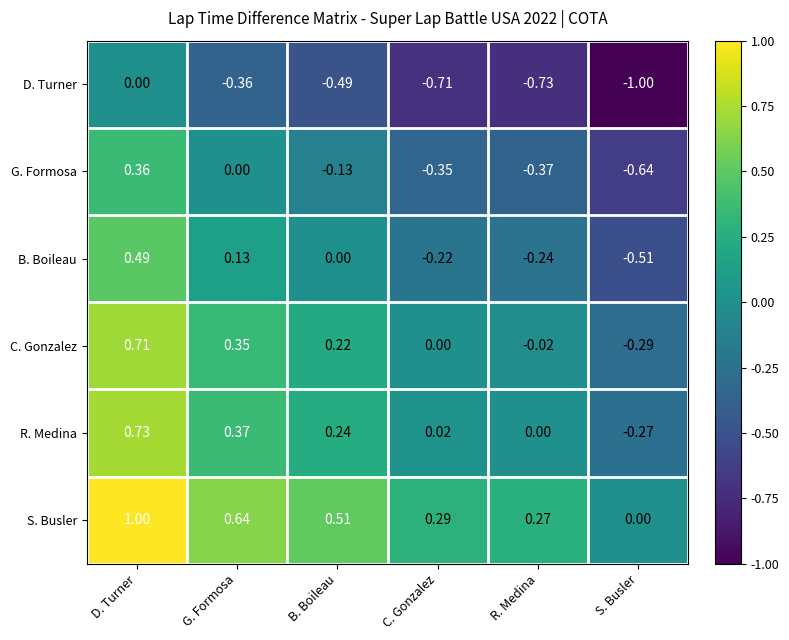

Where is D. Turner nearest to the value 0?

D. Turner